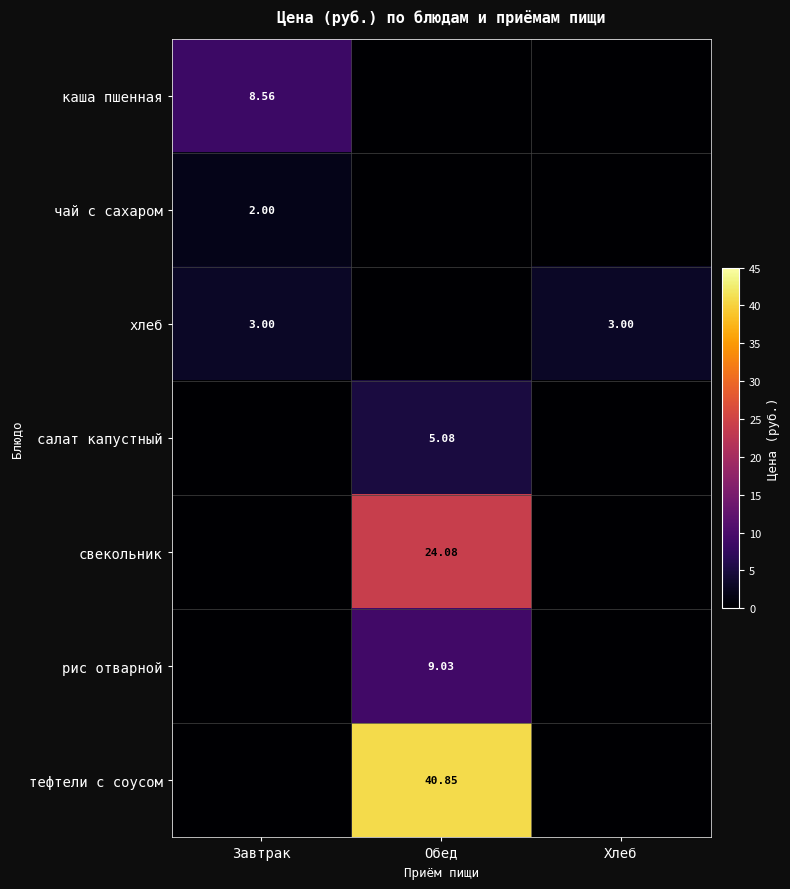

Where is тефтели с соусом nearest to the value 20?

Завтрак